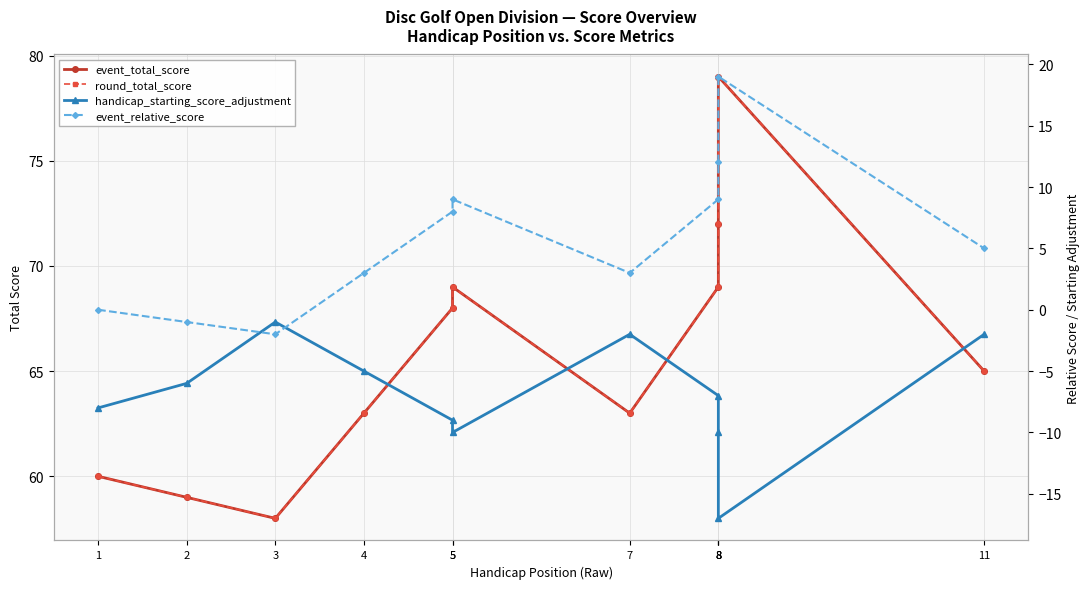

What is the value of the handicap_starting_score_adjustment point at the 6th from the left?

-9